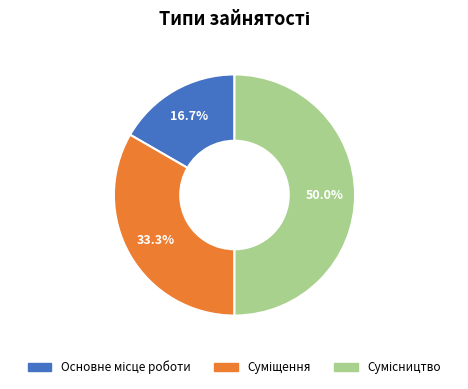

How many slices are in this pie chart?

3